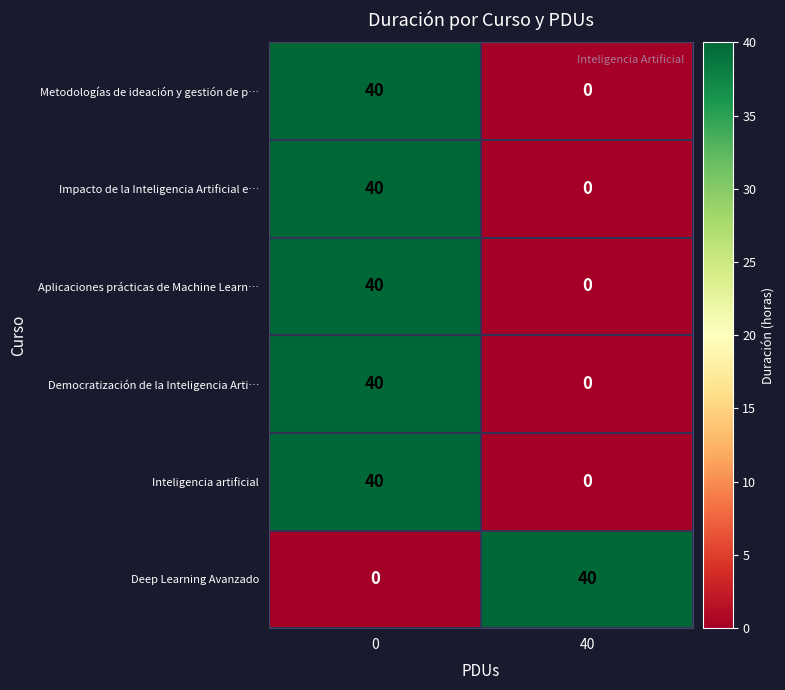

What is the difference between the highest and lowest values at 40?

40